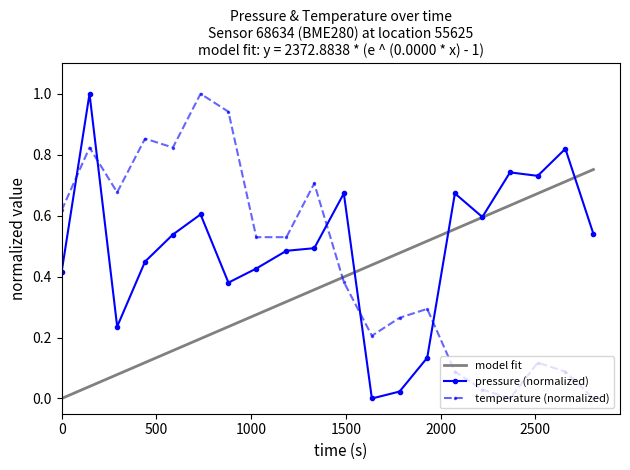

What is the highest value of the pressure series?

1.0